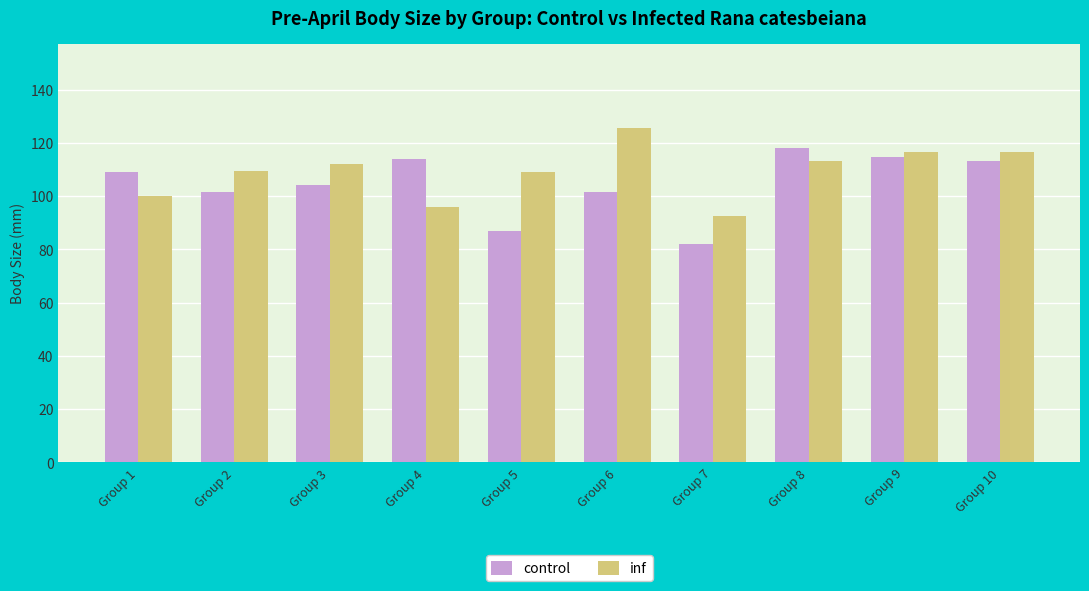

What is the difference between the maximum and minimum values in the inf series?

33.2